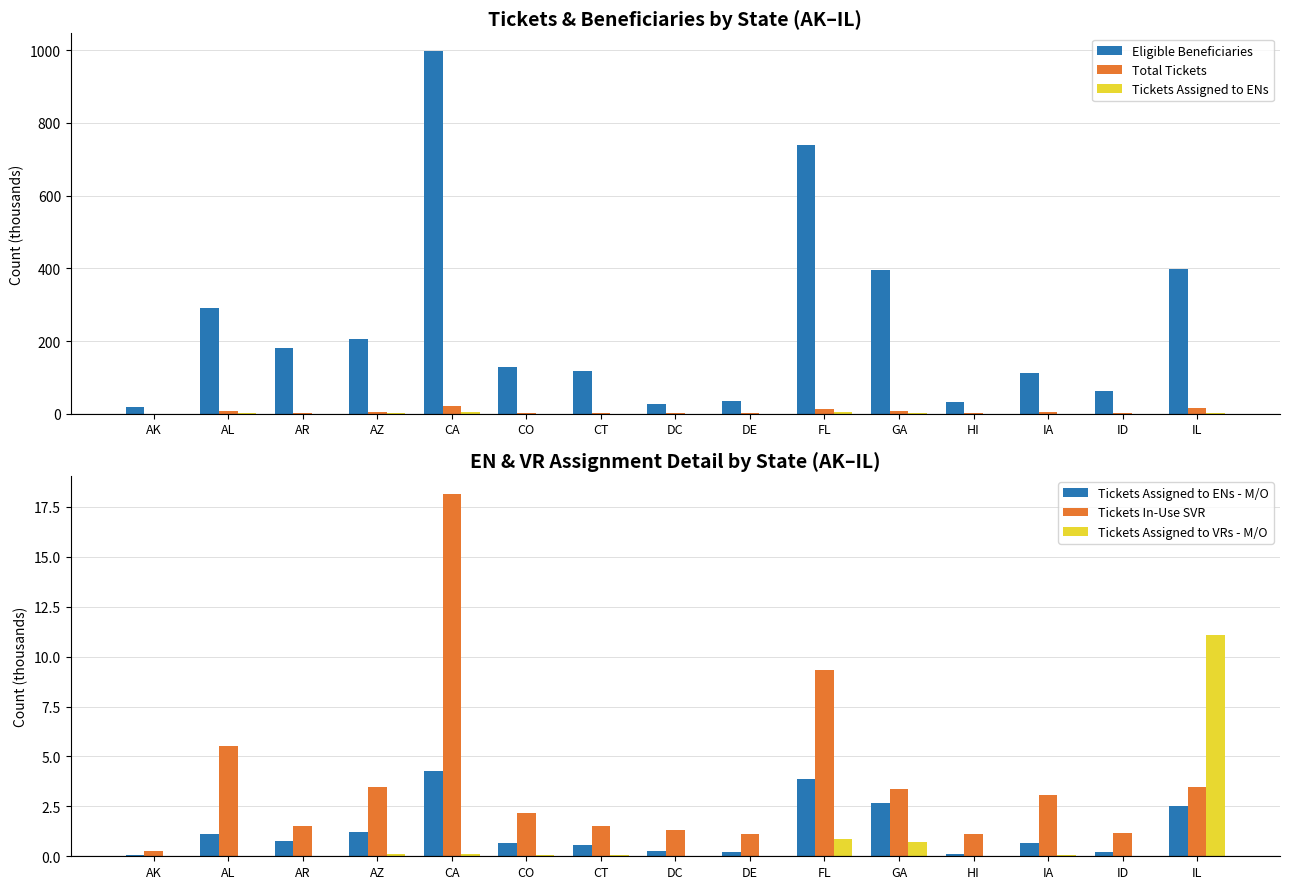

List the labels in order of Eligible Beneficiaries value, smallest first.

AK, DC, HI, DE, ID, IA, CT, CO, AR, AZ, AL, GA, IL, FL, CA